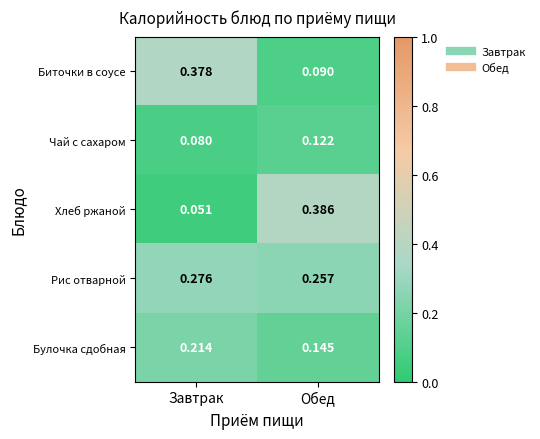

At which category does the chart reach its minimum across all series?

Завтрак